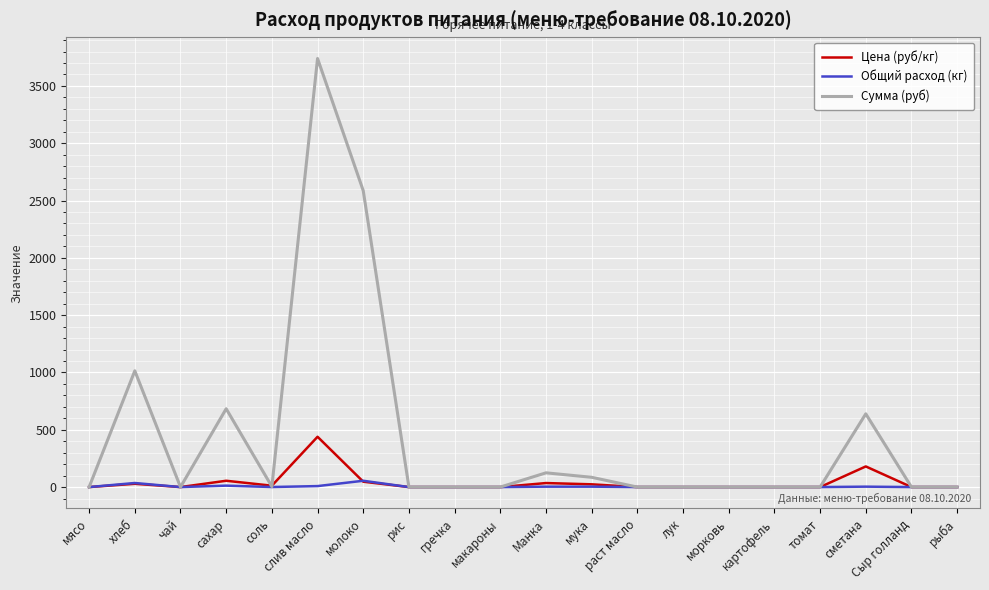

What are all the series names shown in the legend?

Цена (руб/кг), Общий расход (кг), Сумма (руб)